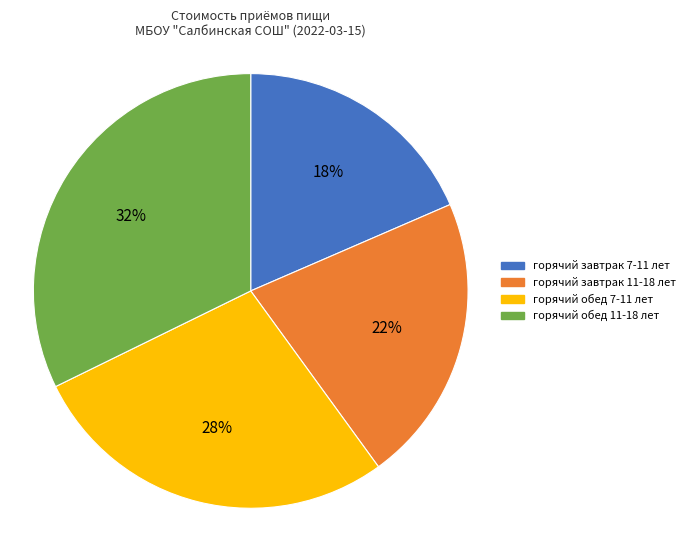

Which slice is the largest?

горячий обед 11-18 лет